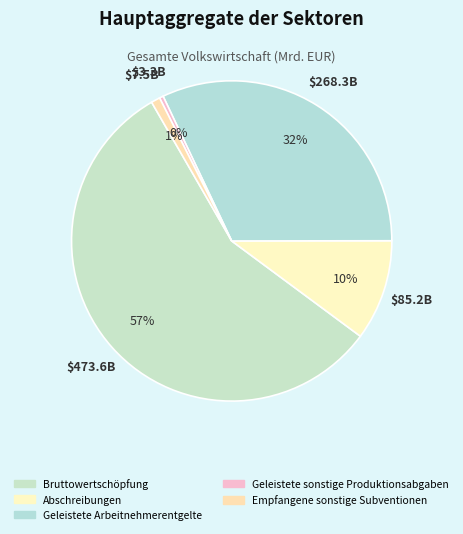

Which category accounts for the majority?

Bruttowertschöpfung